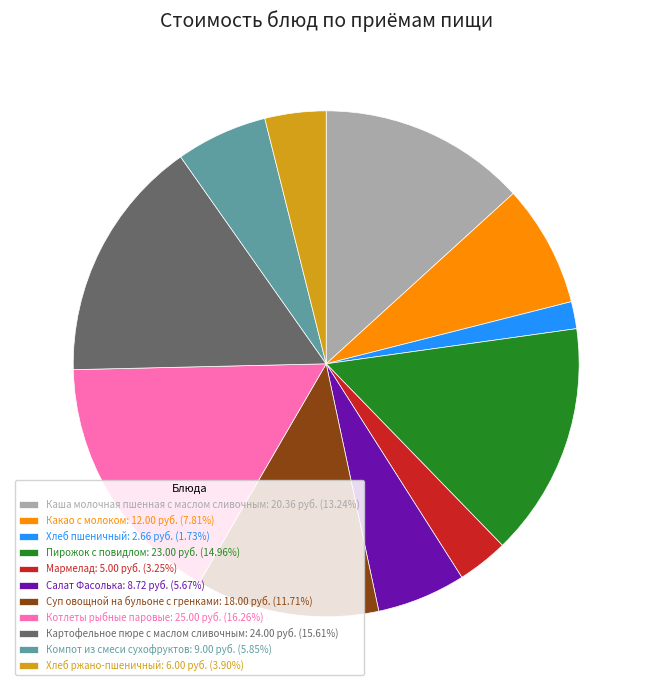

Is the sum of Компот из смеси сухофруктов: 9.00 руб. (5.85%) and Хлеб пшеничный: 2.66 руб. (1.73%) greater than half?

No